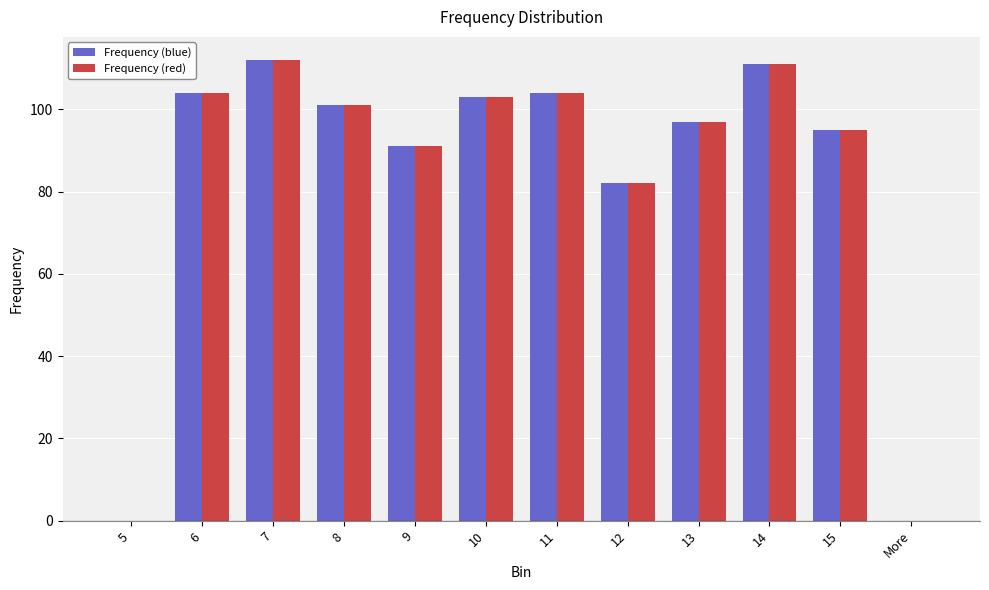

What is the sum of all Frequency (red) values?

1000